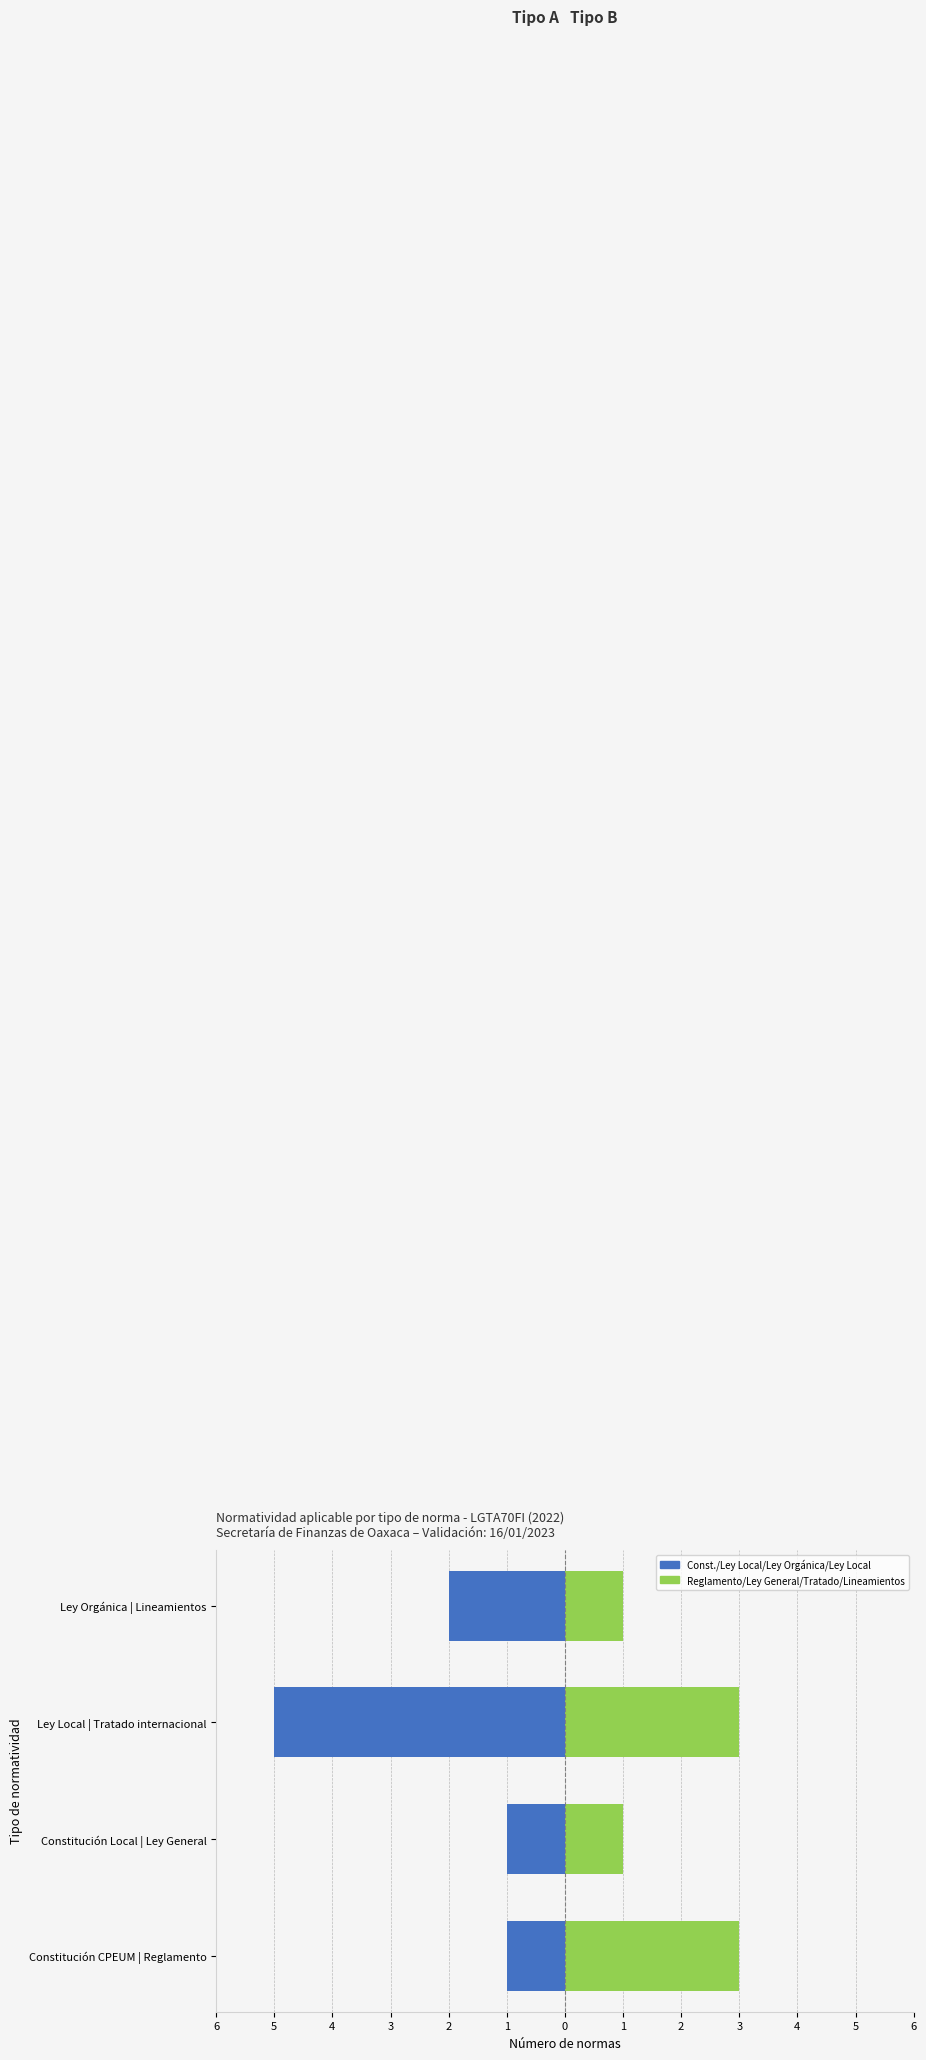

Does the chart contain stacked bars?

No